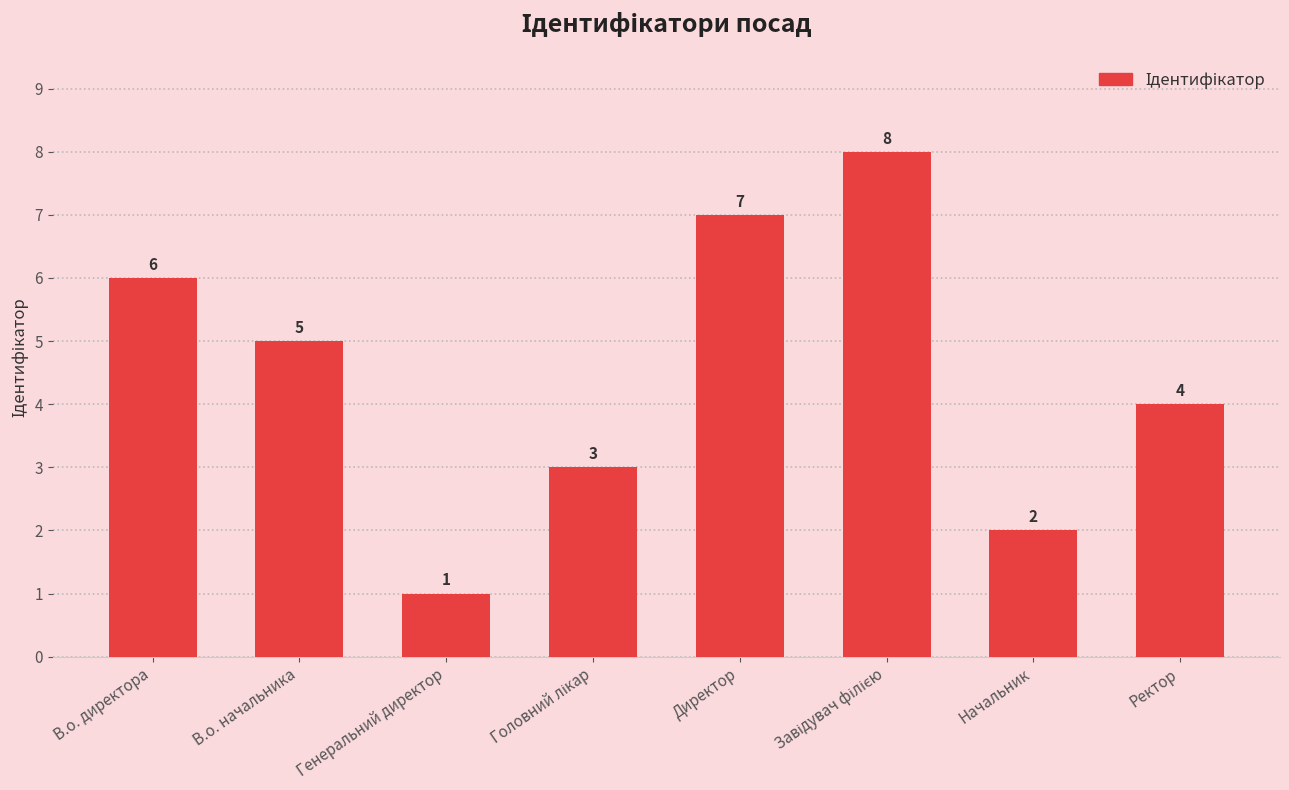

How many bars are there in total?

8